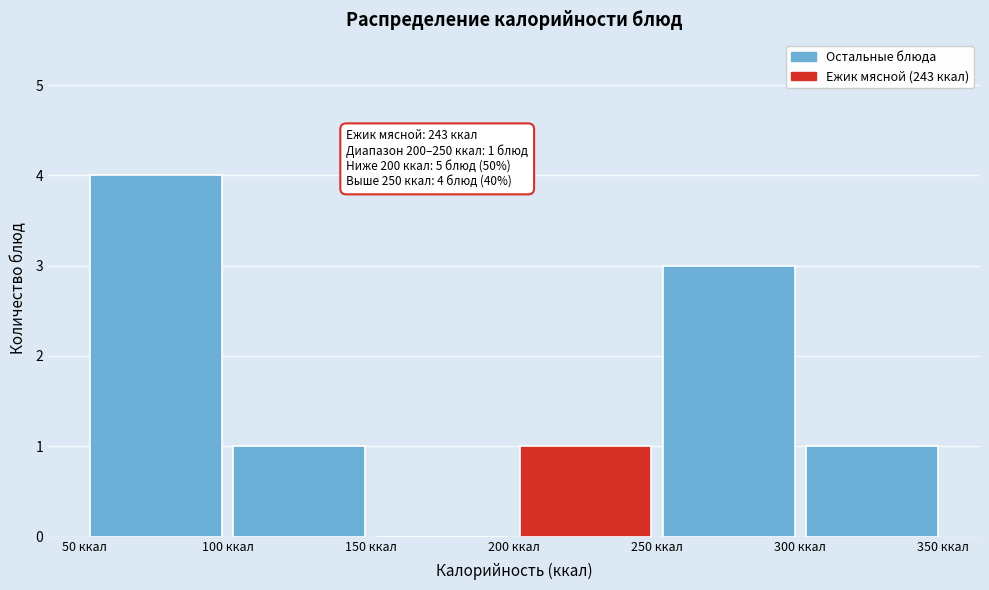

Over which range of the x-axis is the bar tallest?

50 to 100